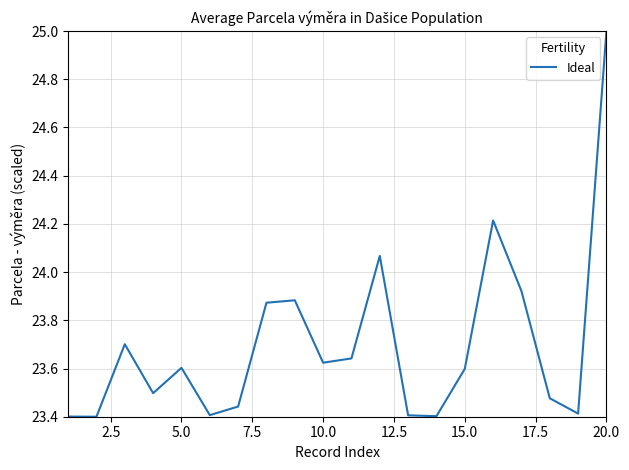

What is the greatest value displayed?

25.0